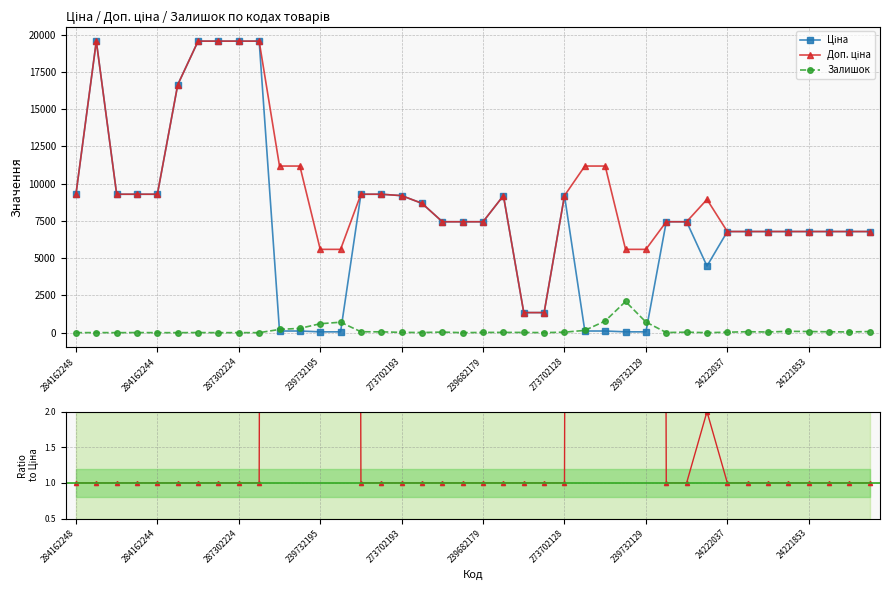

Is this an area chart (filled region under the line)?

No